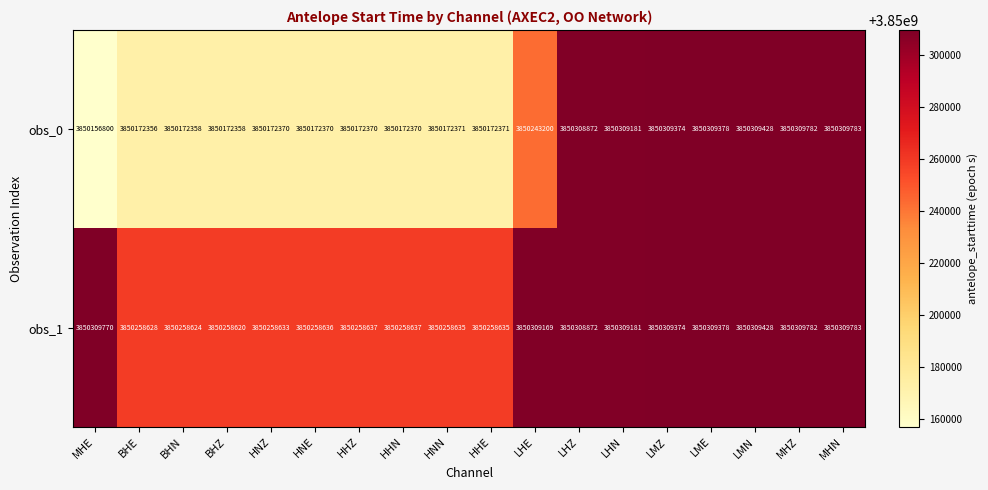

Between BHN and HHN, which series saw the biggest shift?

obs_1